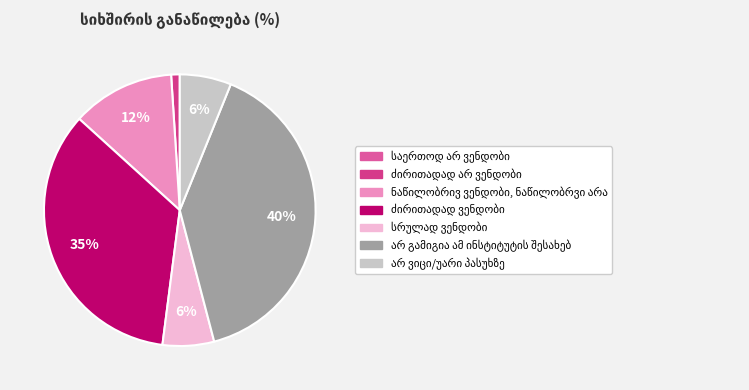

Between არ ვიცი/უარი პასუხზე and ძირითადად ვენდობი, which is larger?

ძირითადად ვენდობი